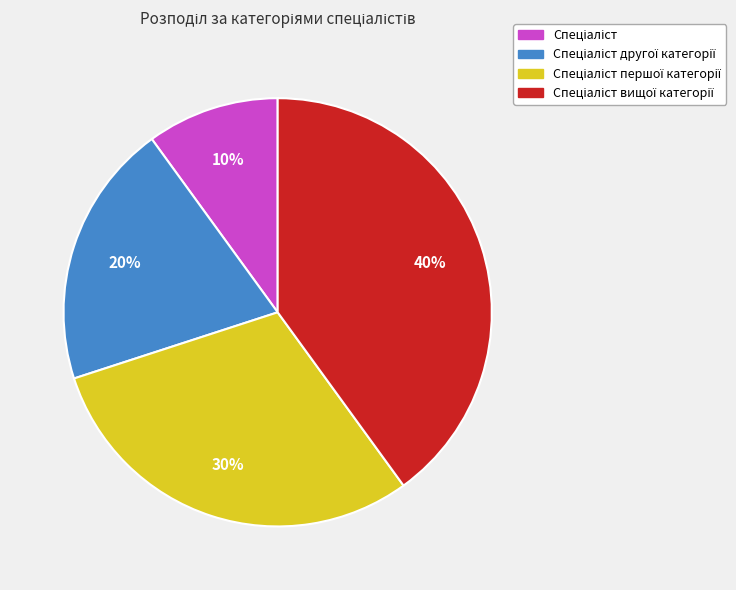

Is there any slice that represents more than half of the pie?

No